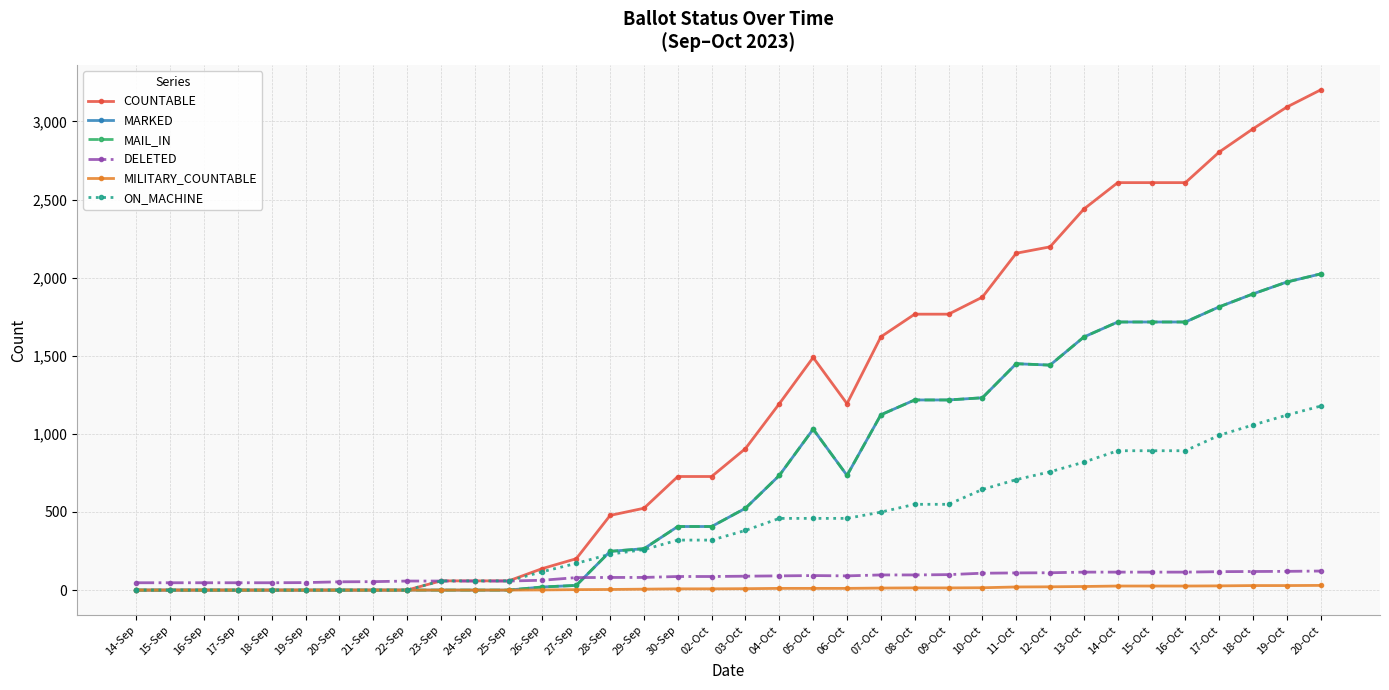

Where does the MILITARY_COUNTABLE series first go above 9?

04-Oct